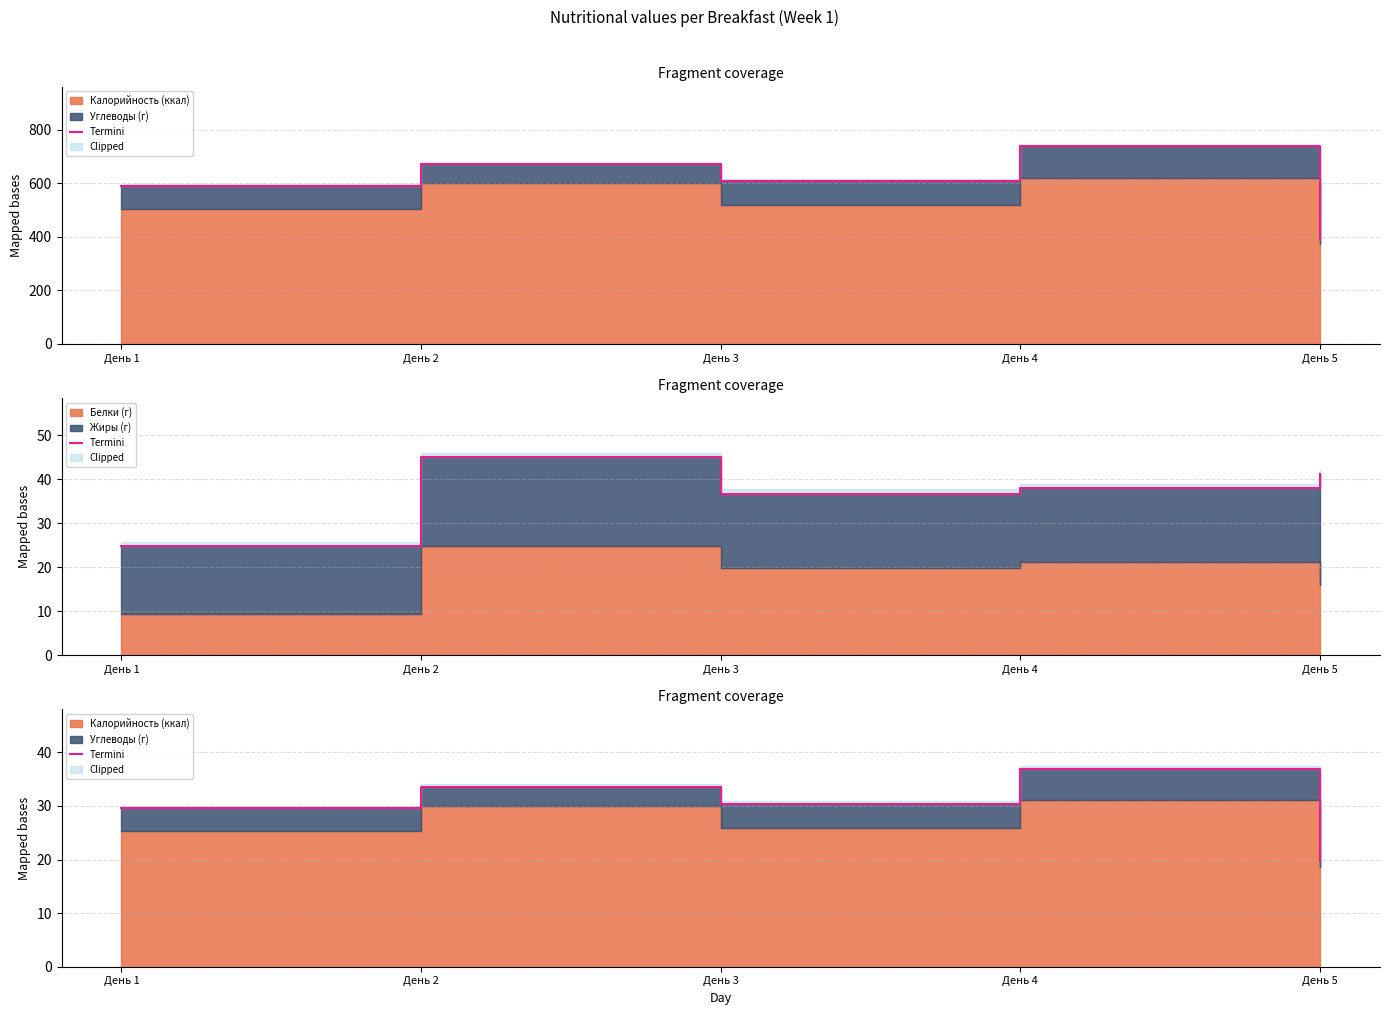

At which category does the chart reach its peak across all series?

День 4